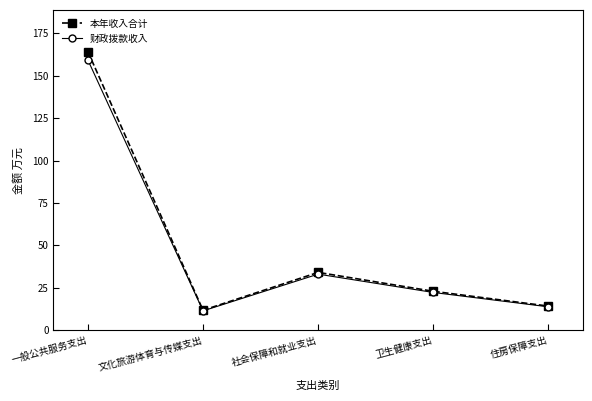

What is the label of the 4th point from the left?

卫生健康支出